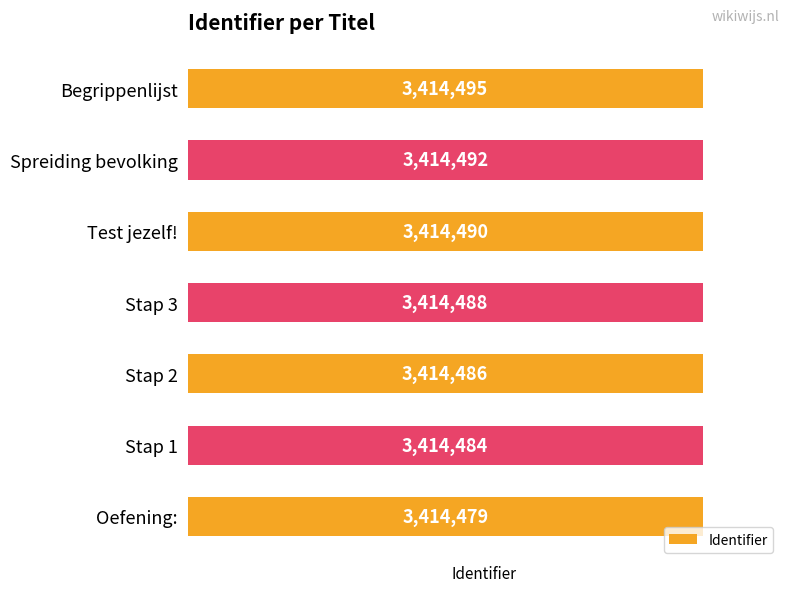

What is the sum of the values at Test jezelf! and Spreiding bevolking?

6828982